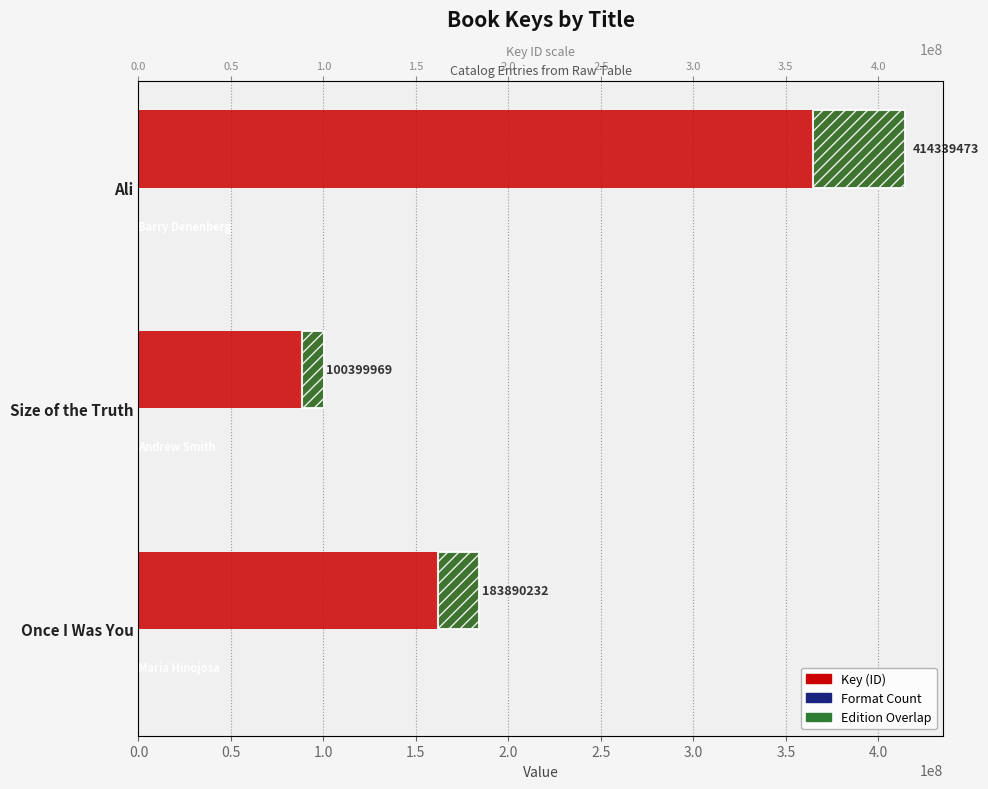

Which series has the widest spread of values?

Key (ID)